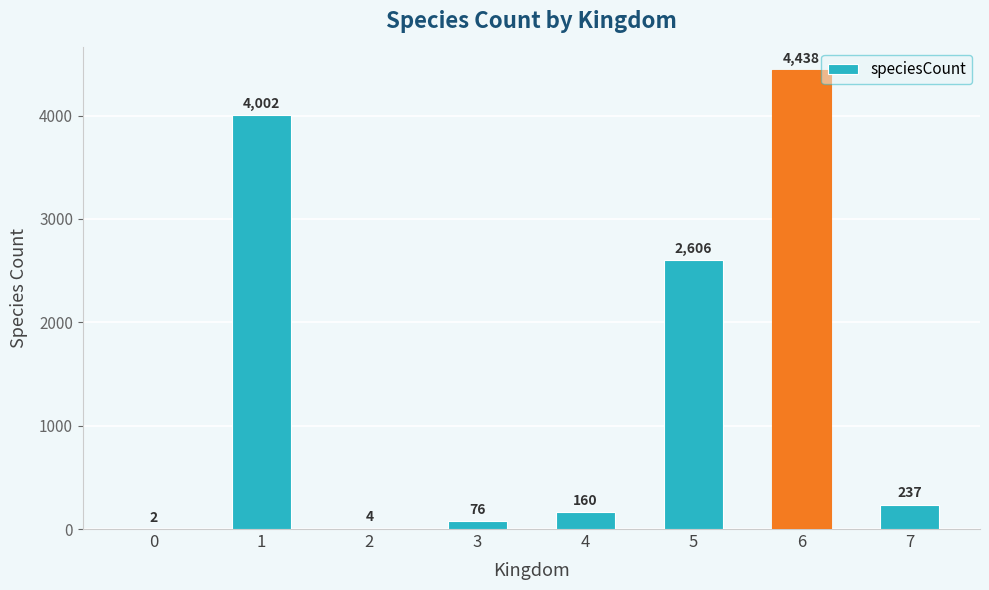

The chart shows a value of 4002 at 1. True or false?

True